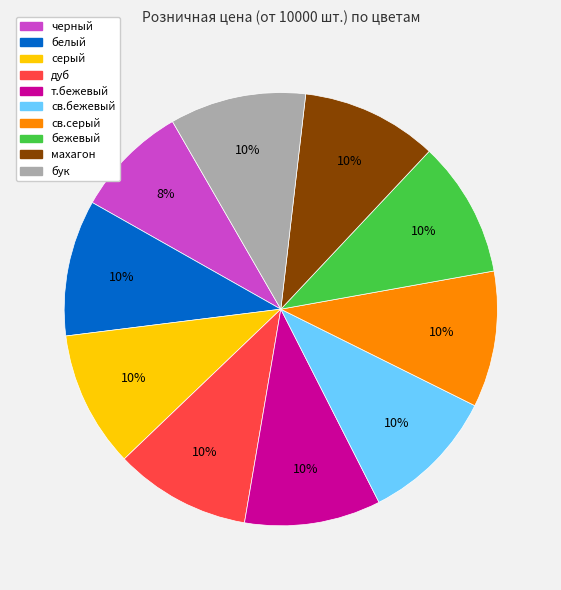

To the nearest percent, what portion does серый represent?

10%